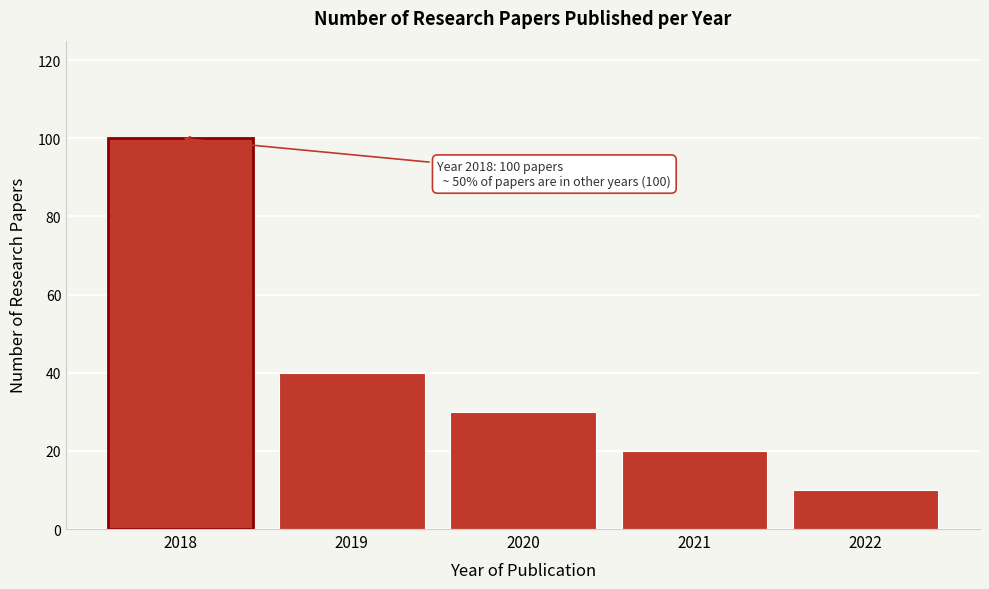

Reading left to right, what are all the values shown in this chart?

100	40	30	20	10